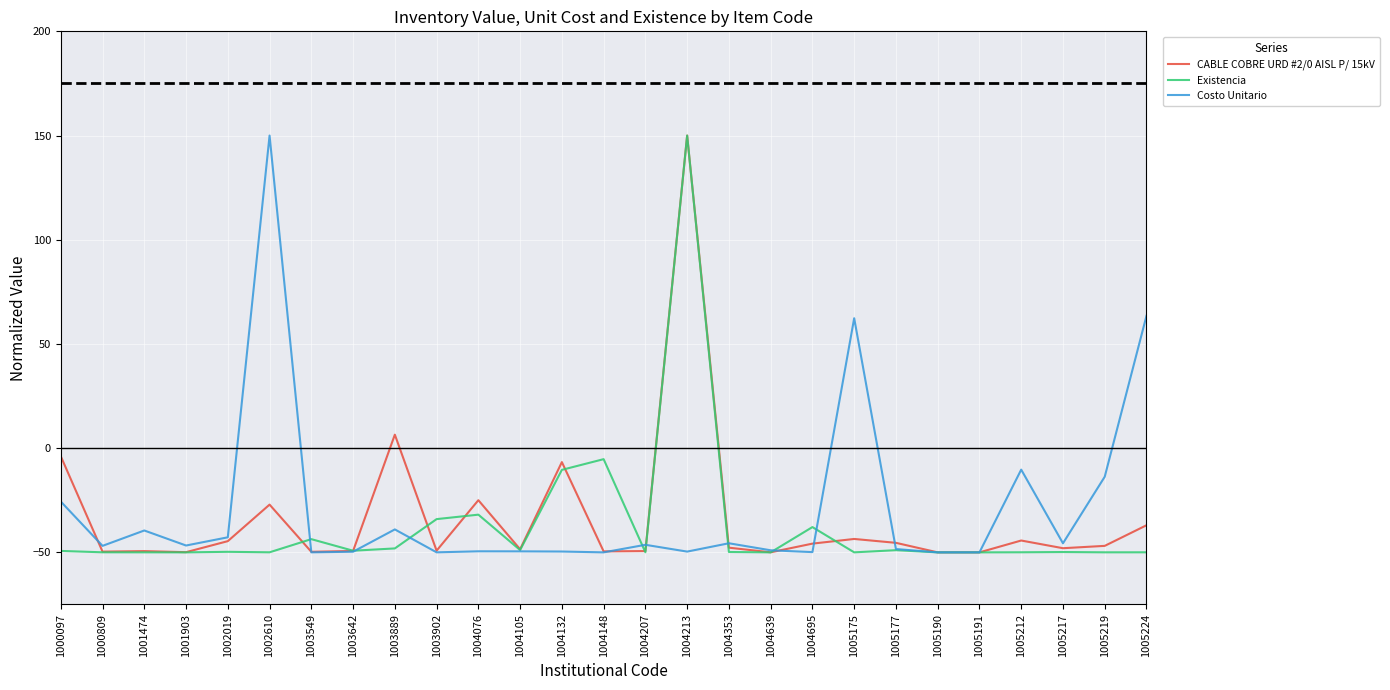

What is the total value across all series at 1000097?

-78.8